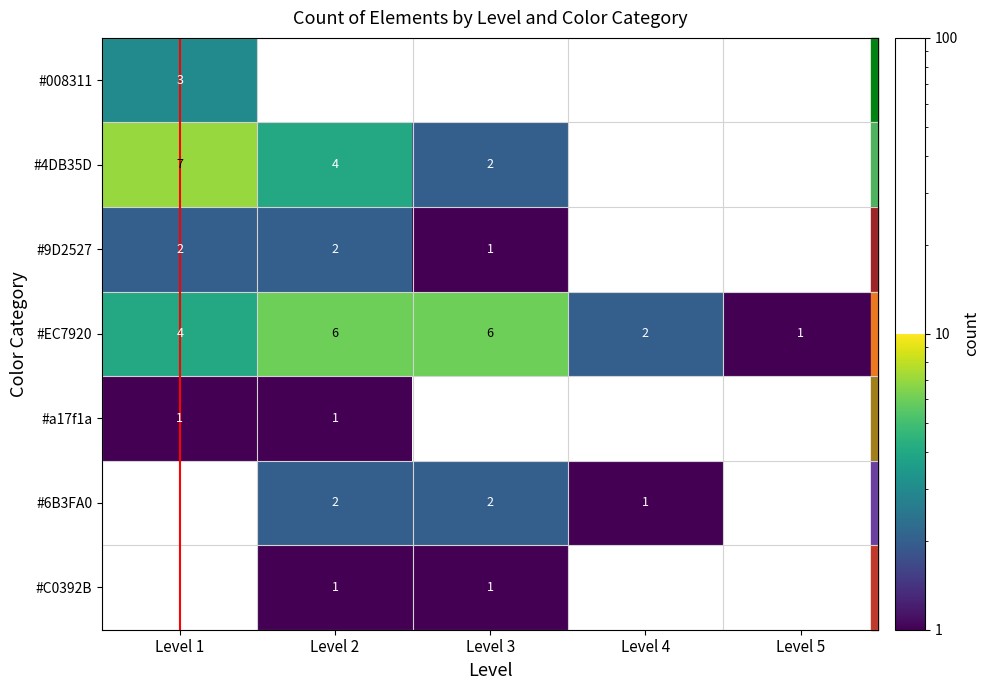

What is the total value across all series at Level 5?

1